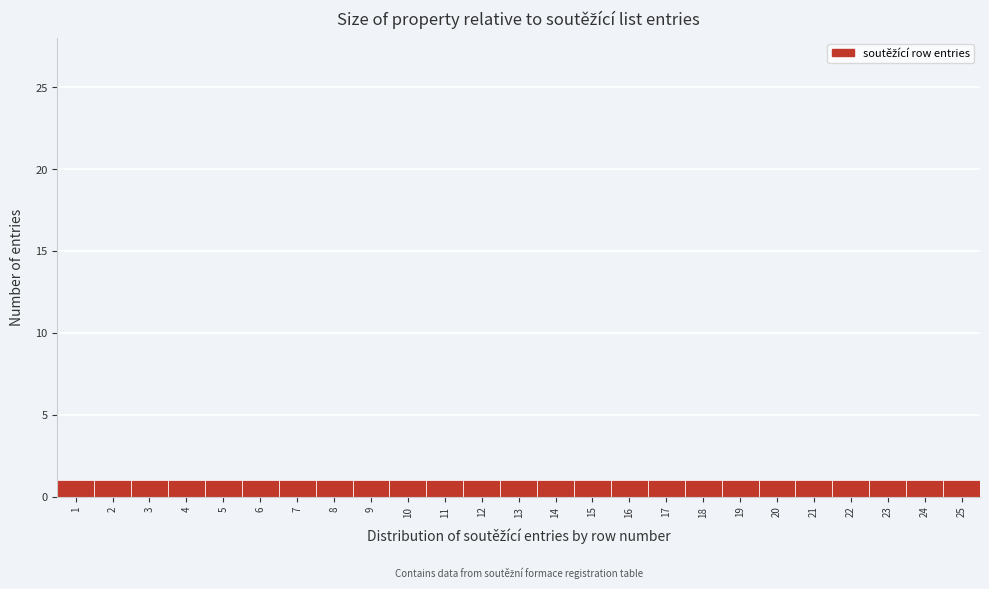

What is the height of the bar covering 13.5 to 14.5 on the x-axis? The values are not printed on the chart, so give them approximately, as read against the axis.

1